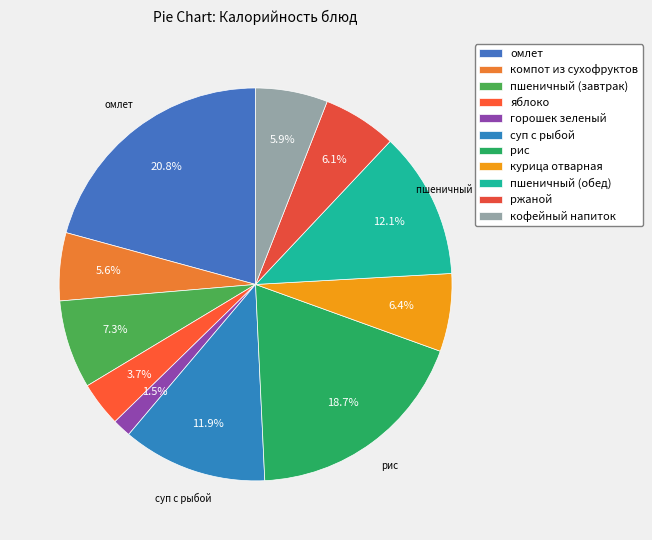

Does омлет represent more than half of the total?

No